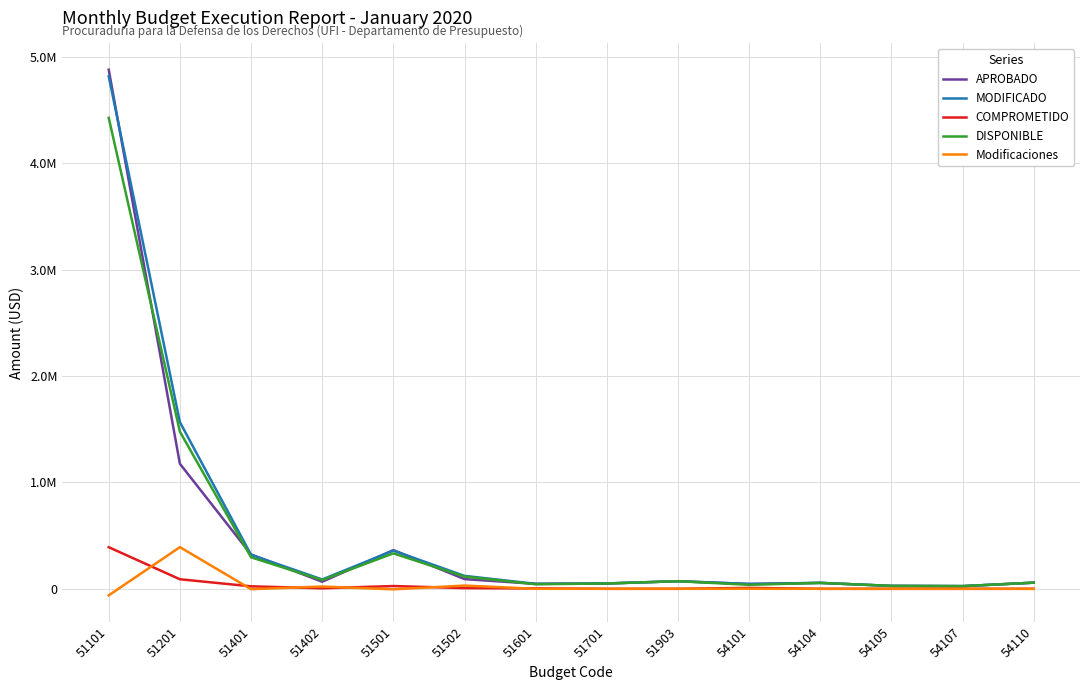

True or false: Modificaciones and MODIFICADO cross at least once.

False